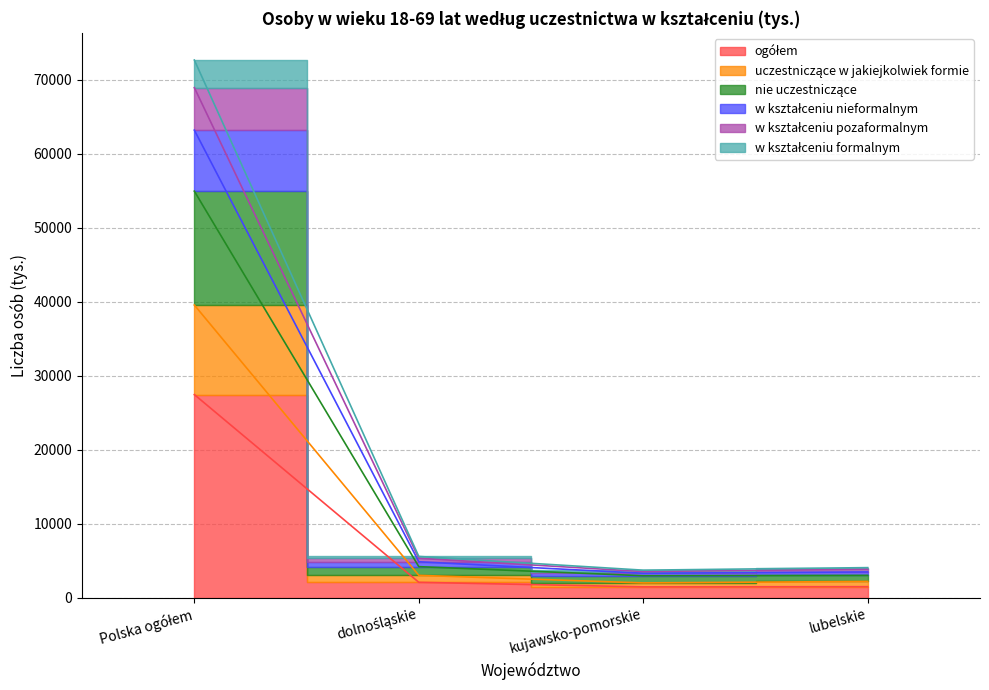

Which label corresponds to the smallest value in the chart?

kujawsko-pomorskie